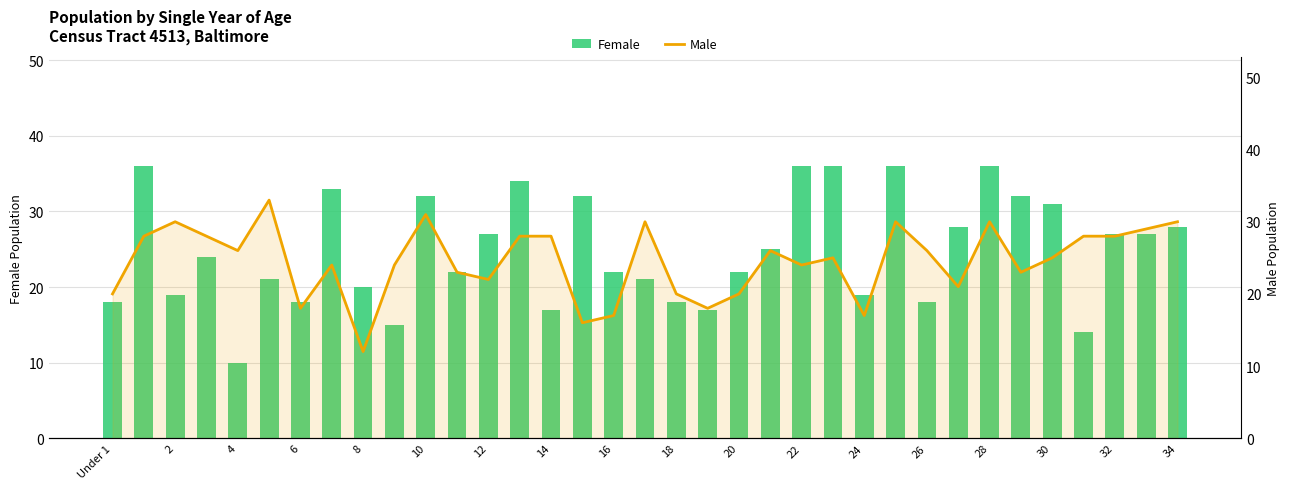

Reading right to left, list all the values displayed in this chart.

Female: 28	27	27	14	31	32	36	28	18	36	19	36	36	25	22	17	18	21	22	32	17	34	27	22	32	15	20	33	18	21	10	24	19	36	18
Male: 30	29	28	28	25	23	30	21	26	30	17	25	24	26	20	18	20	30	17	16	28	28	22	23	31	24	12	24	18	33	26	28	30	28	20